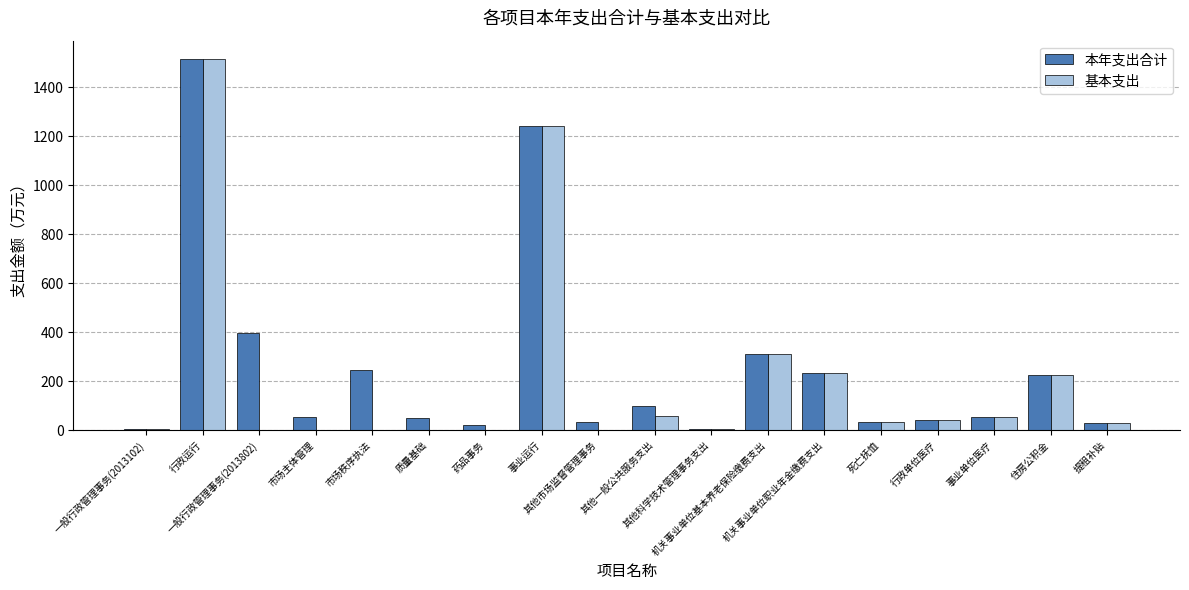

What is the sum of all 本年支出合计 values?

4595.2